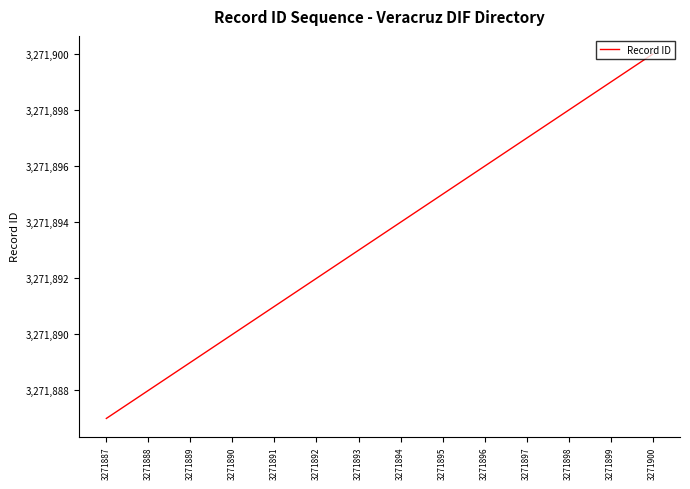

List the labels in order of value, largest first.

3271900, 3271899, 3271898, 3271897, 3271896, 3271895, 3271894, 3271893, 3271892, 3271891, 3271890, 3271889, 3271888, 3271887